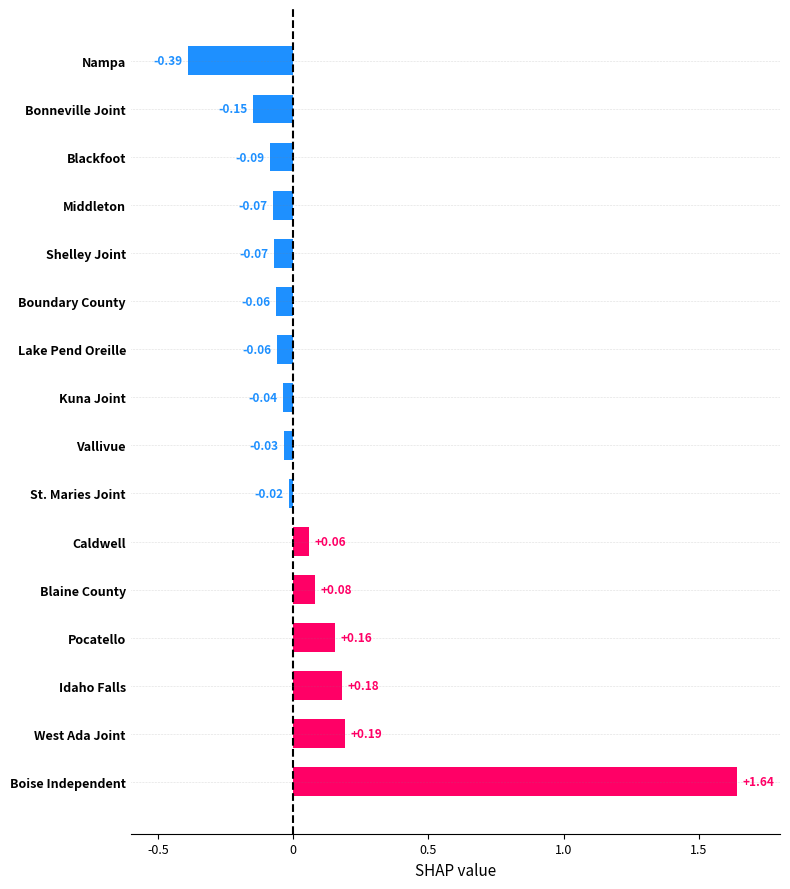

Which category has the highest value across all series?

Boise Independent